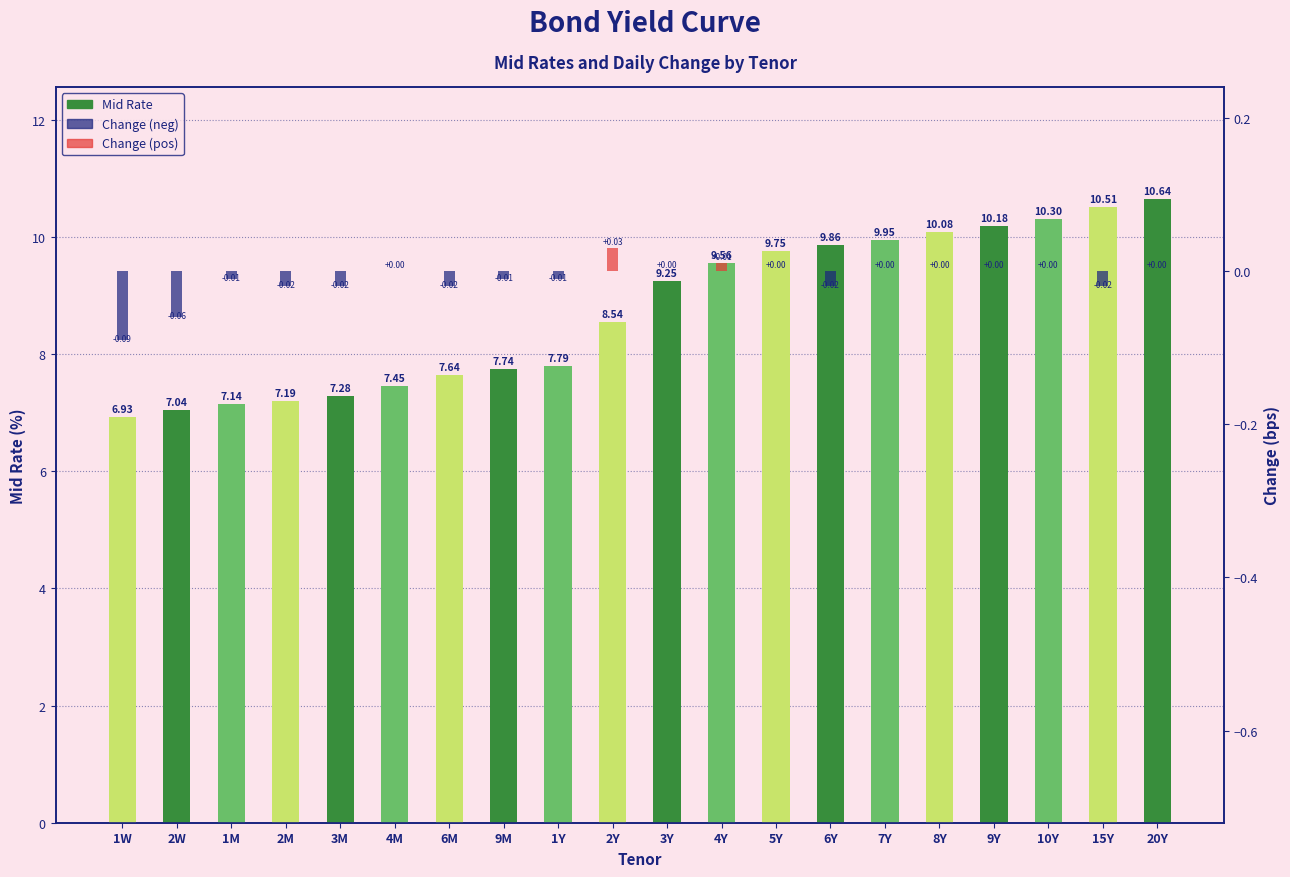

Is the value of Mid Rate at 10Y greater than the value of Change at 1W?

Yes